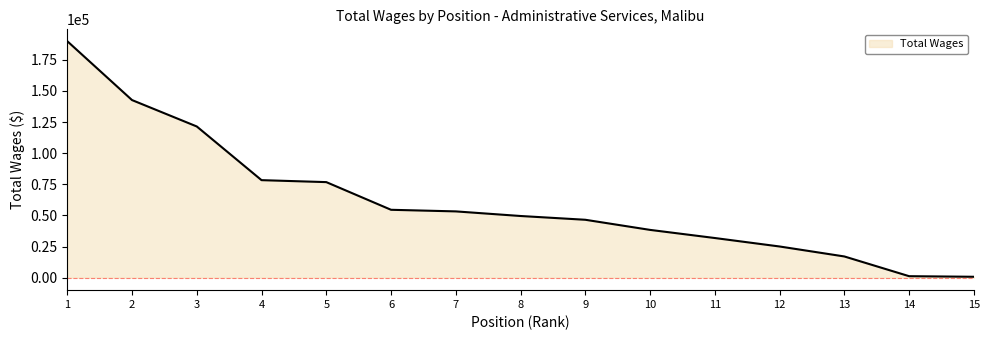

The value at 1 is 315532. True or false?

False